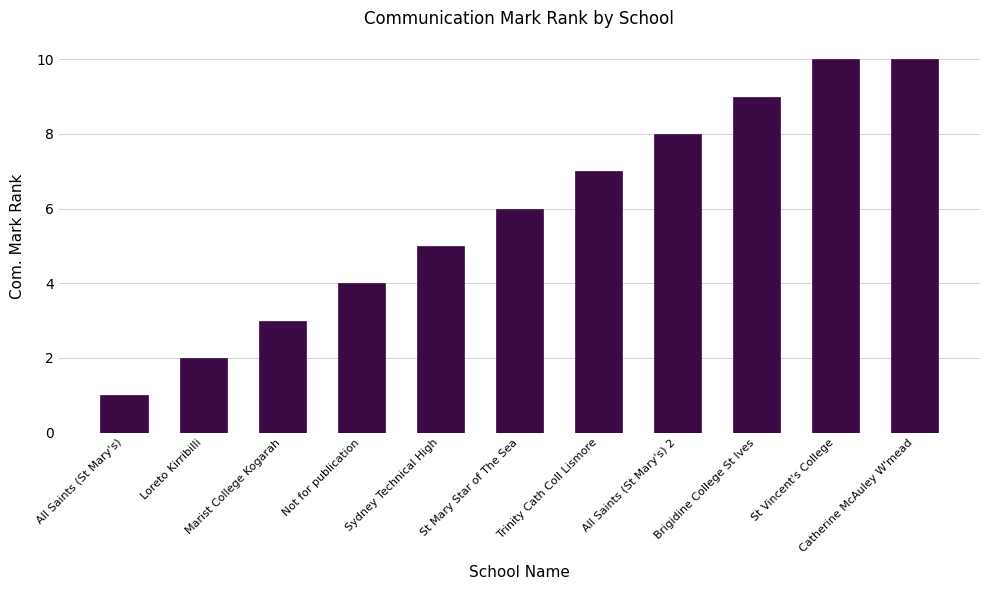

At which category does the chart reach its minimum across all series?

All Saints (St Mary's)